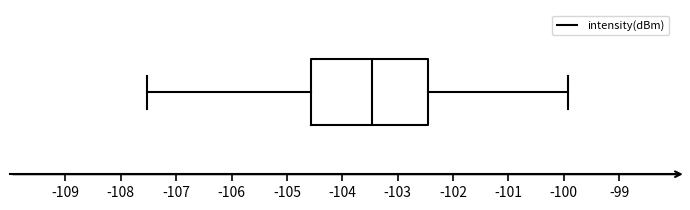

Where is the left edge of the box on the x-axis? The values are not printed on the chart, so give them approximately, as read against the axis.

-104.6